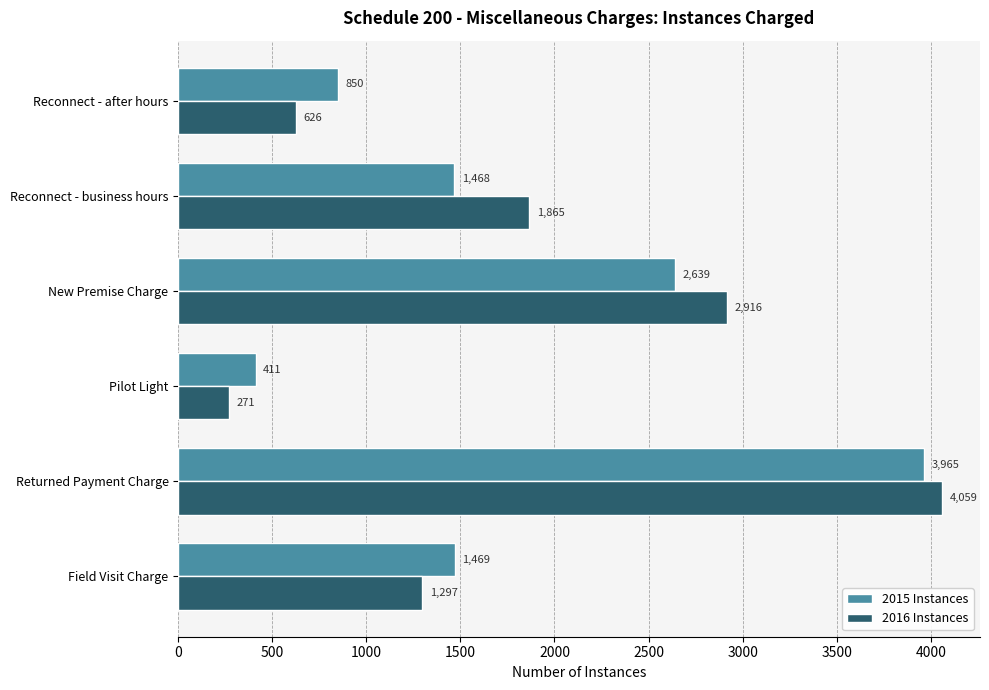

What is the difference between the maximum and minimum values in the 2016 Instances series?

3788